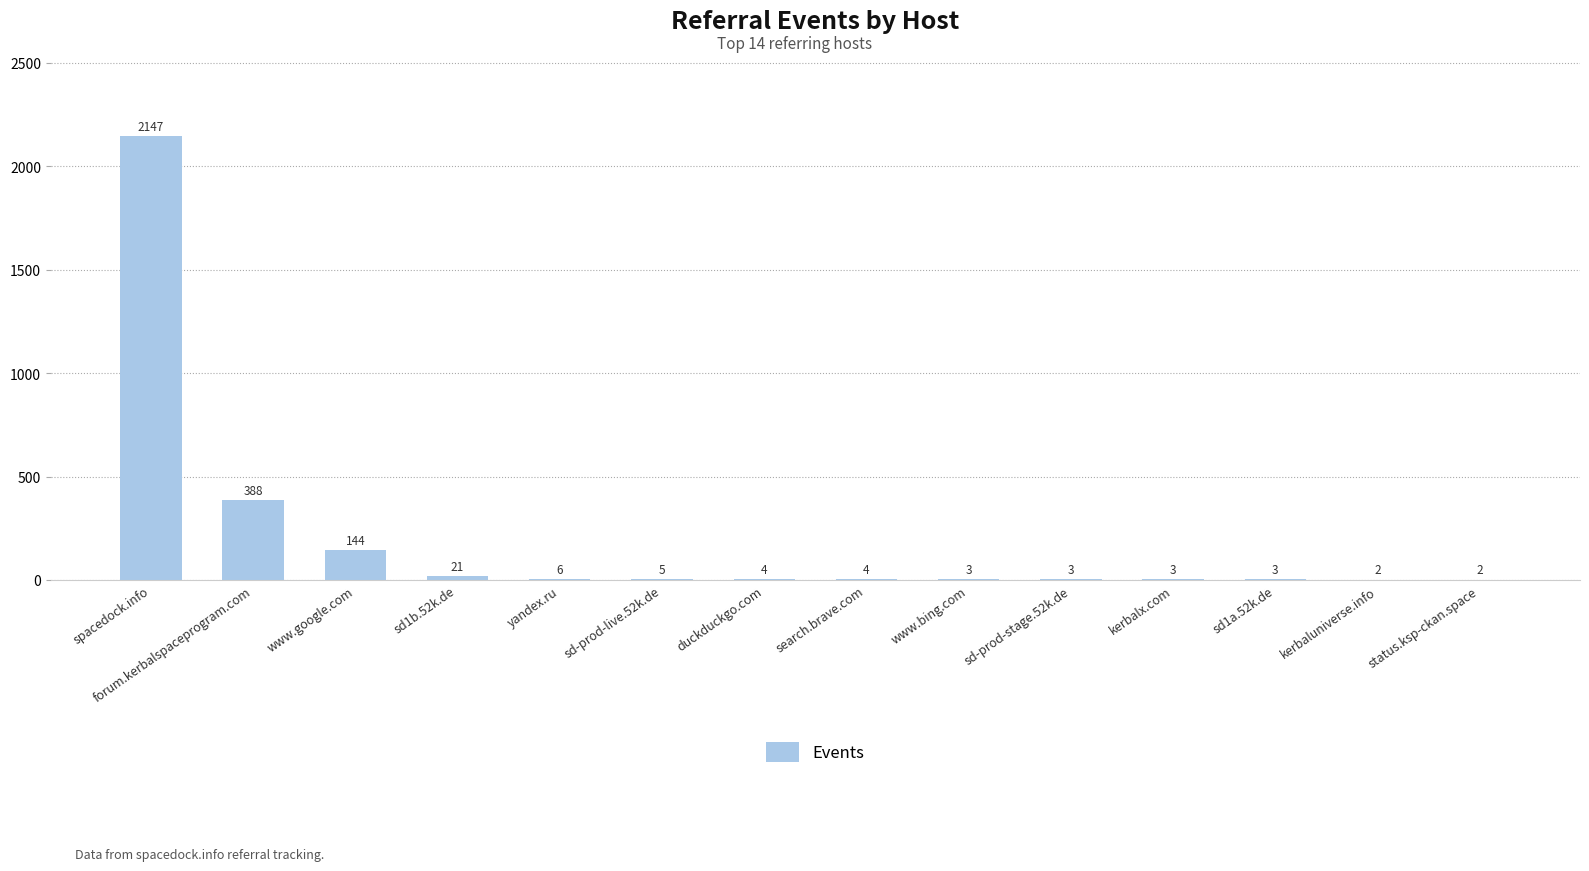

At which label is the value closest to 1074?

forum.kerbalspaceprogram.com